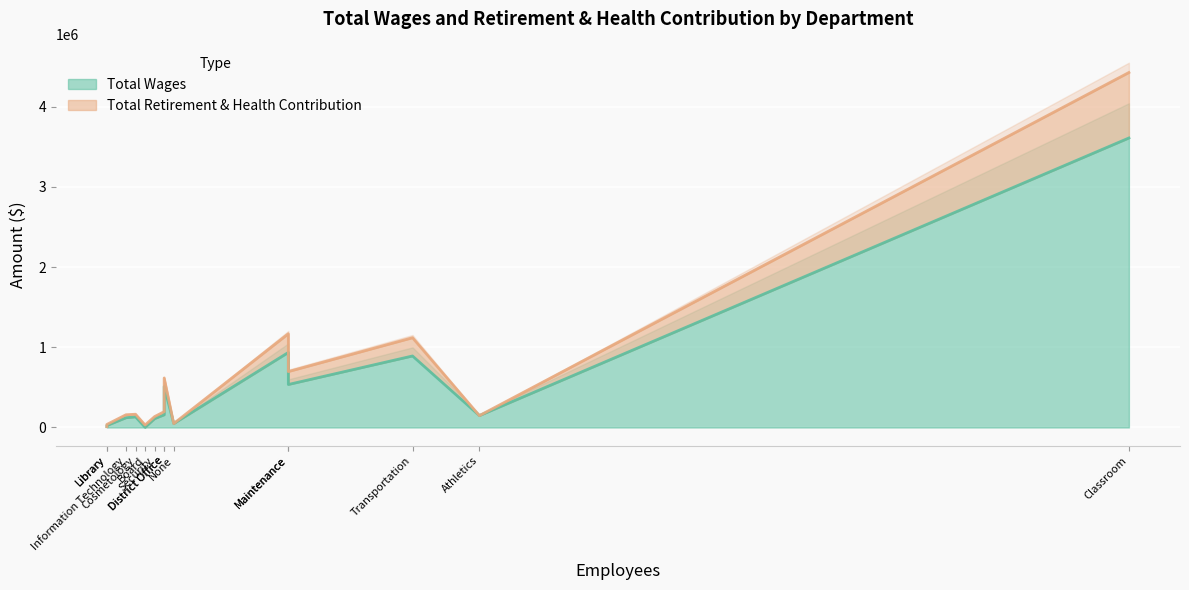

Between Athletics and Classroom, which is larger?

Classroom